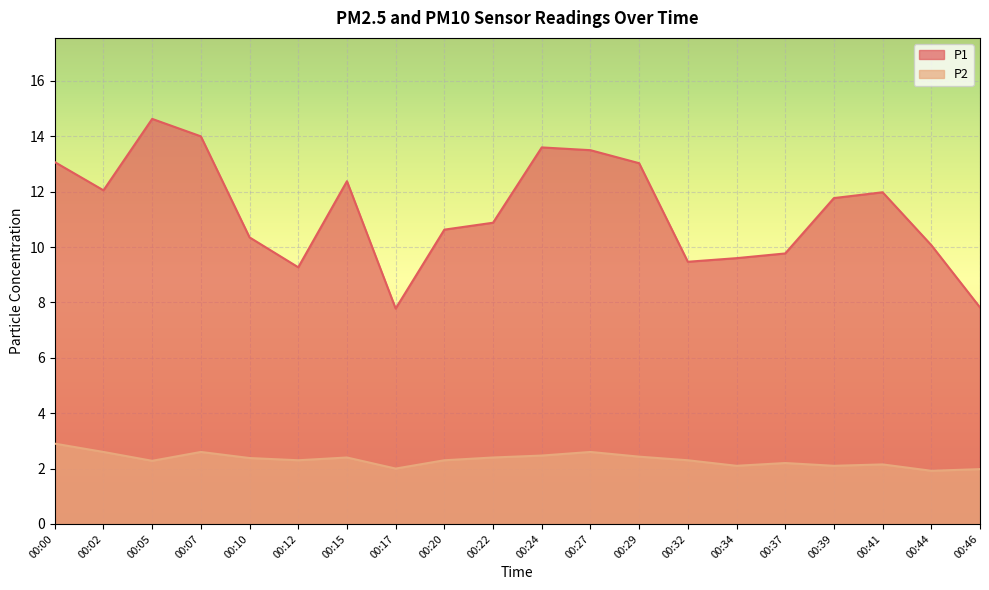

What is the sum of the P2 values at 00:02 and 00:00?

5.5